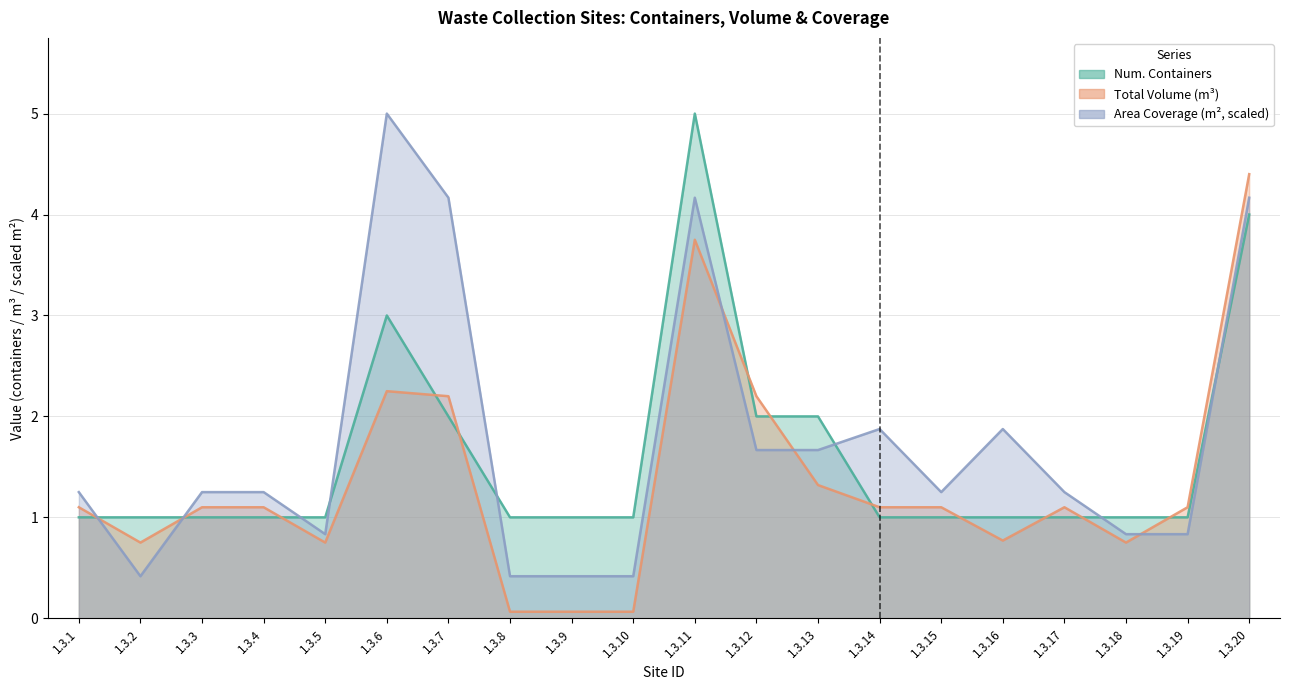

What is the sum of all area_coverage values?

35.0